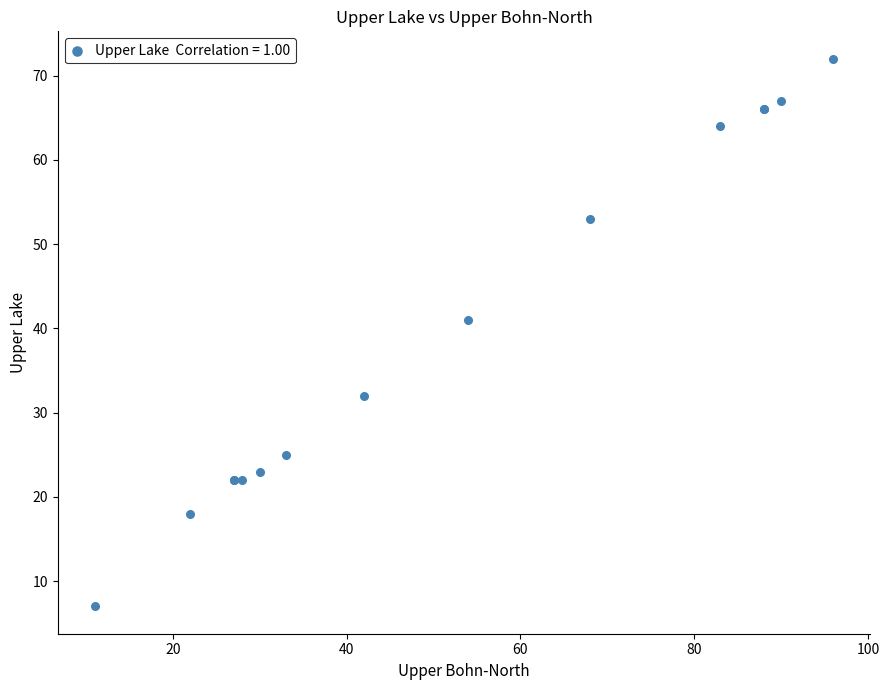

What Y value in the scatter plot is closest to 39?

41